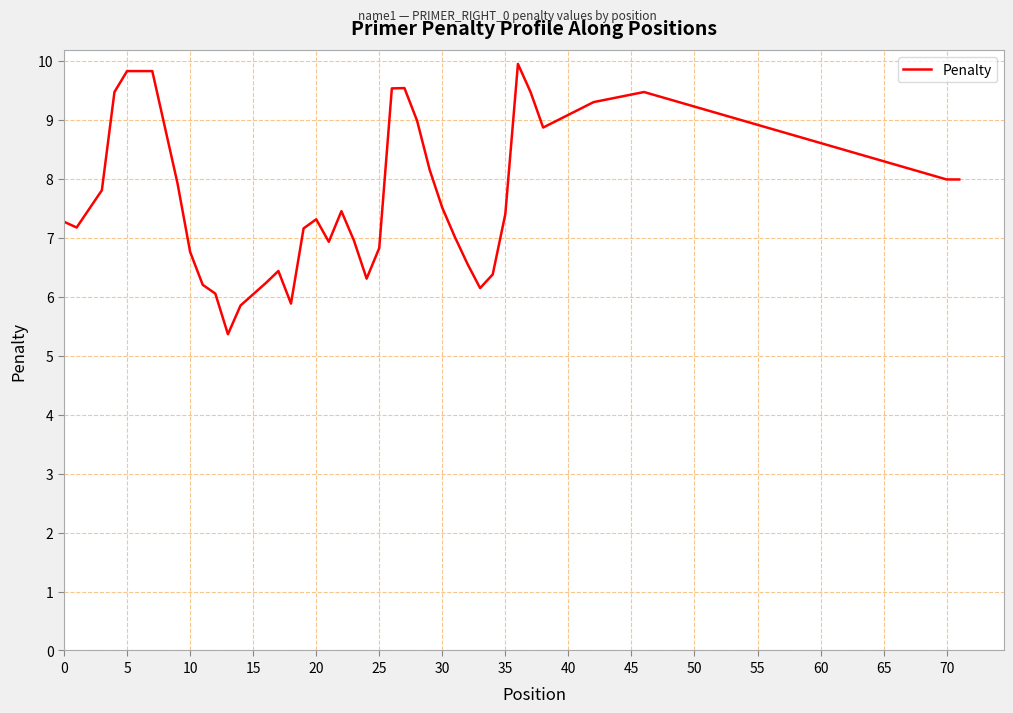

What is the smallest value displayed?

5.4